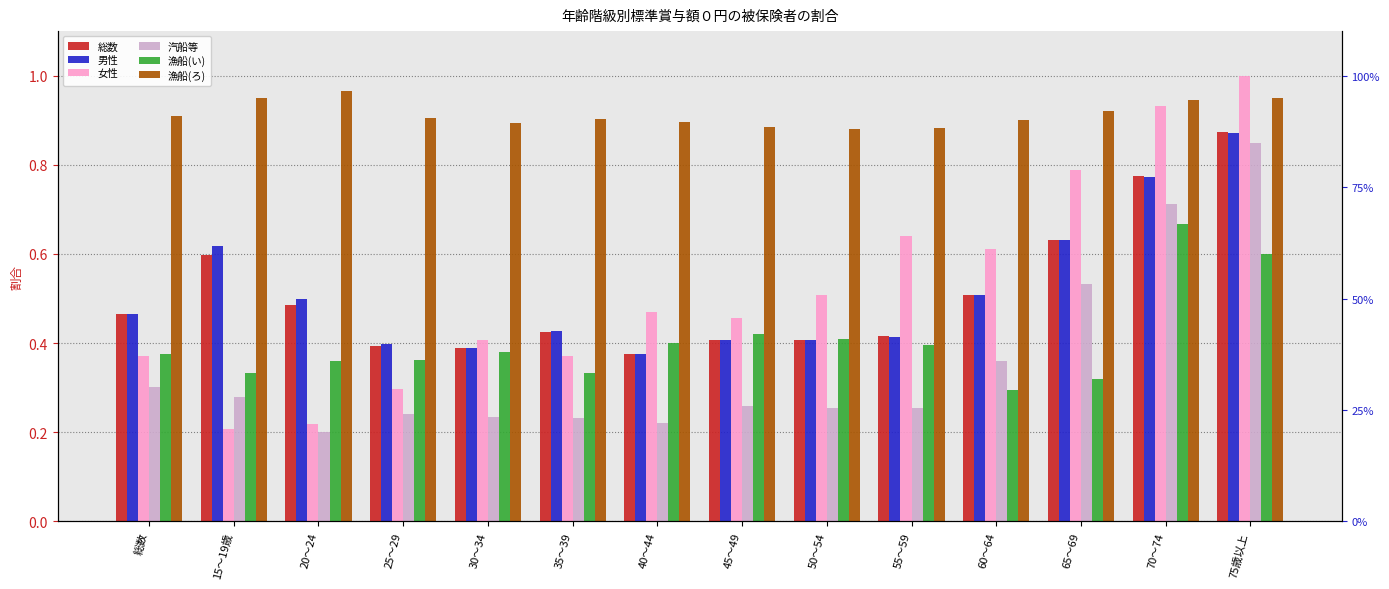

At 55～59, list the series in order from smallest to largest.

汽船等, 漁船(い), 男性, 総数, 女性, 漁船(ろ)